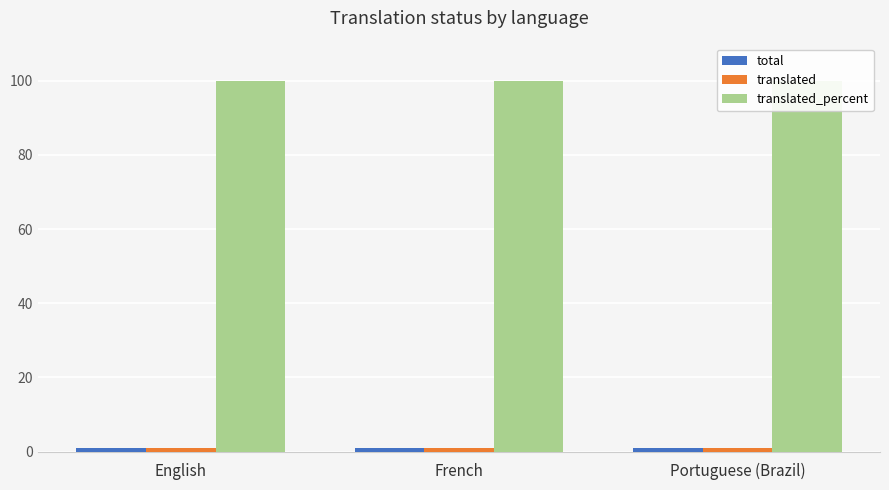

What is the label of the 1st bar from the right?

Portuguese (Brazil)